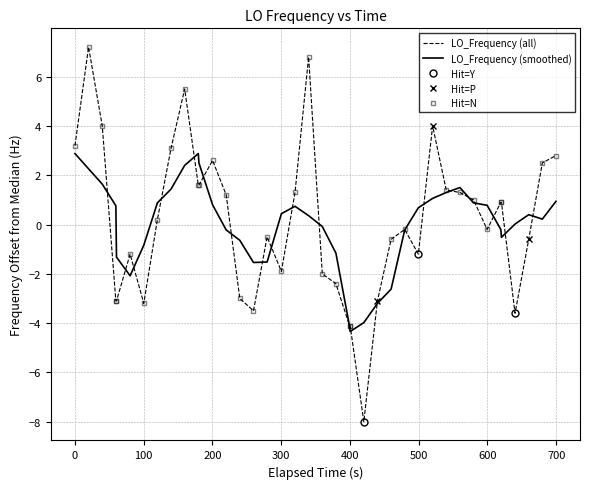

What is the minimum value for LO_Frequency (smoothed)?

-4.3